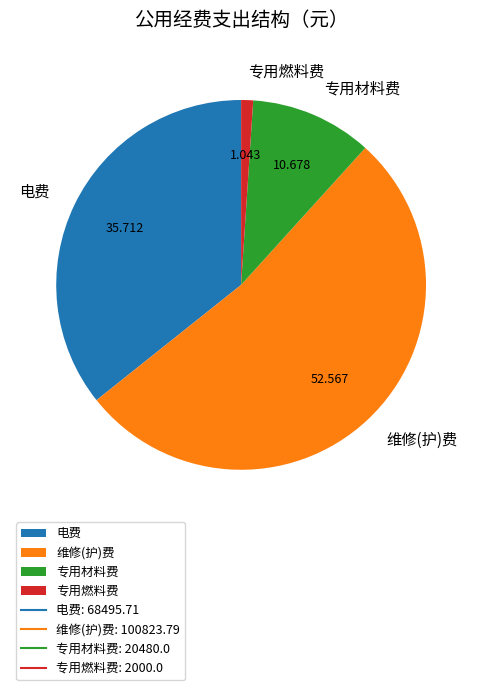

Do 专用材料费 and 专用燃料费 together represent more than half of the pie?

No